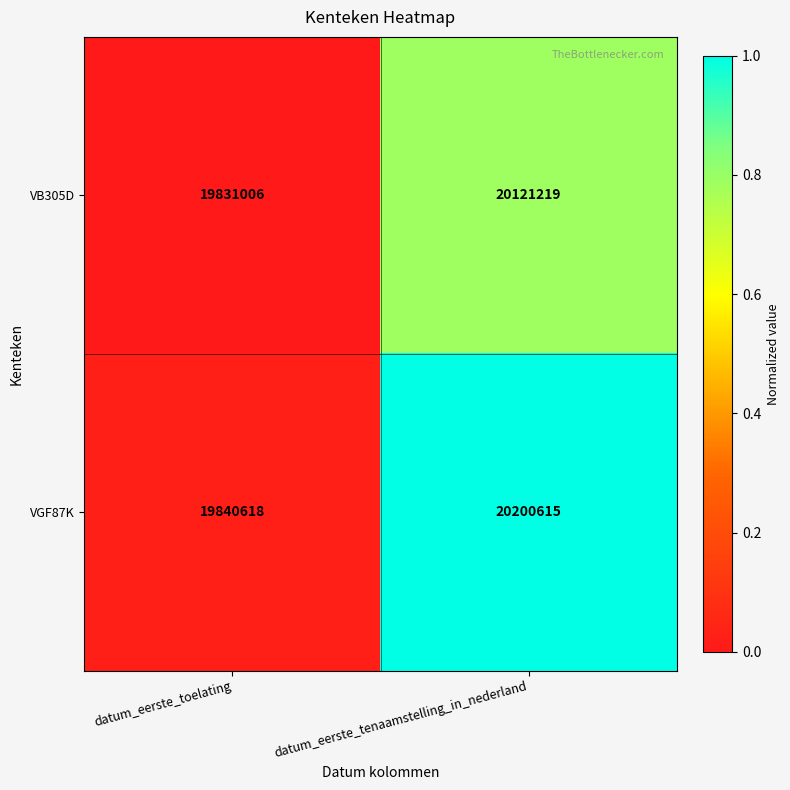

What is the difference between the VGF87K values at datum_eerste_toelating and datum_eerste_tenaamstelling_in_nederland?

359997